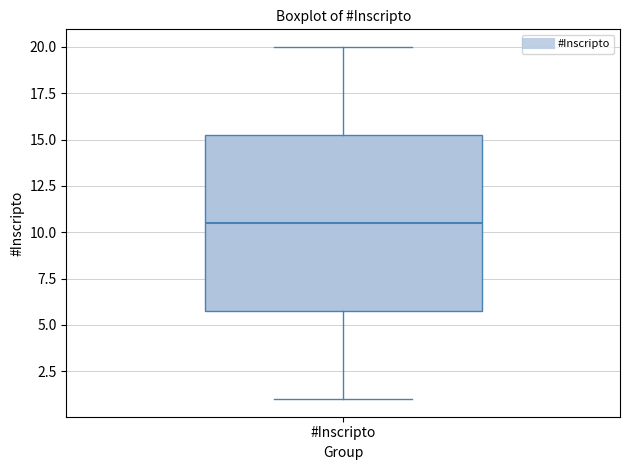

Where is the lower edge of the box for #Inscripto on the y-axis? The values are not printed on the chart, so give them approximately, as read against the axis.

6.0